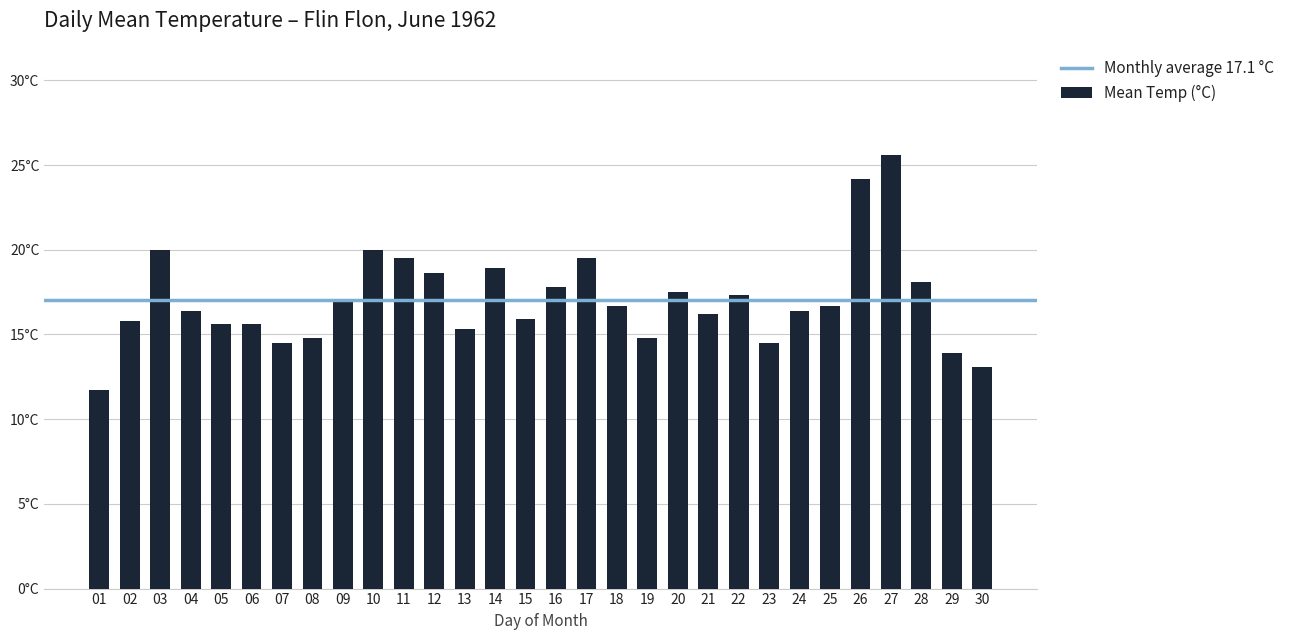

What is the greatest value displayed?

25.6